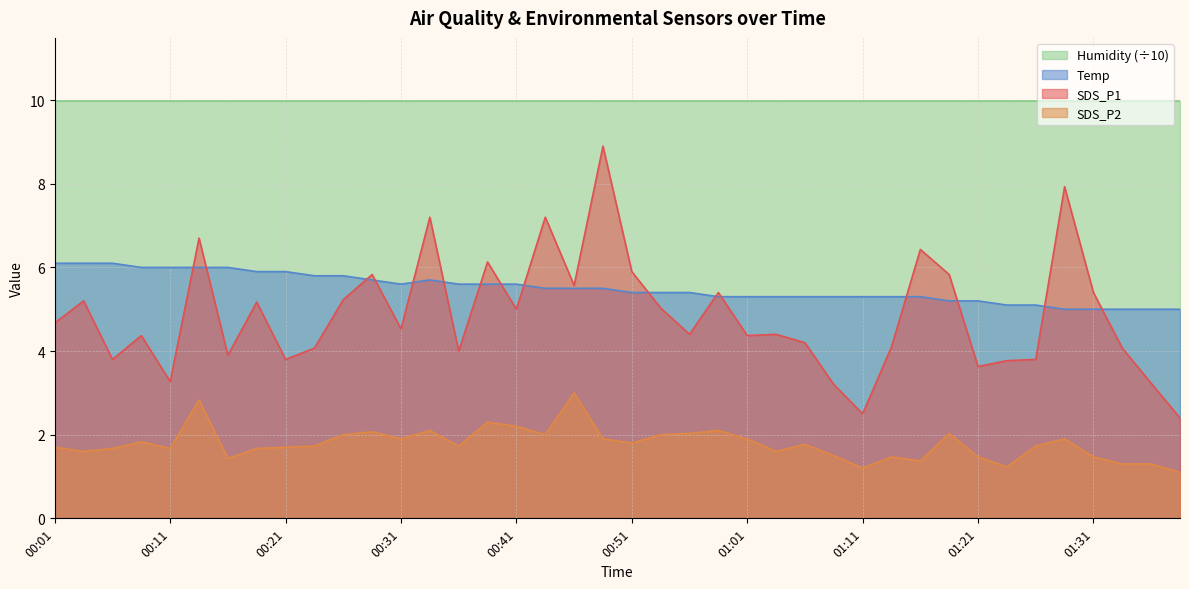

What is the label of the 21st point from the right?

00:48